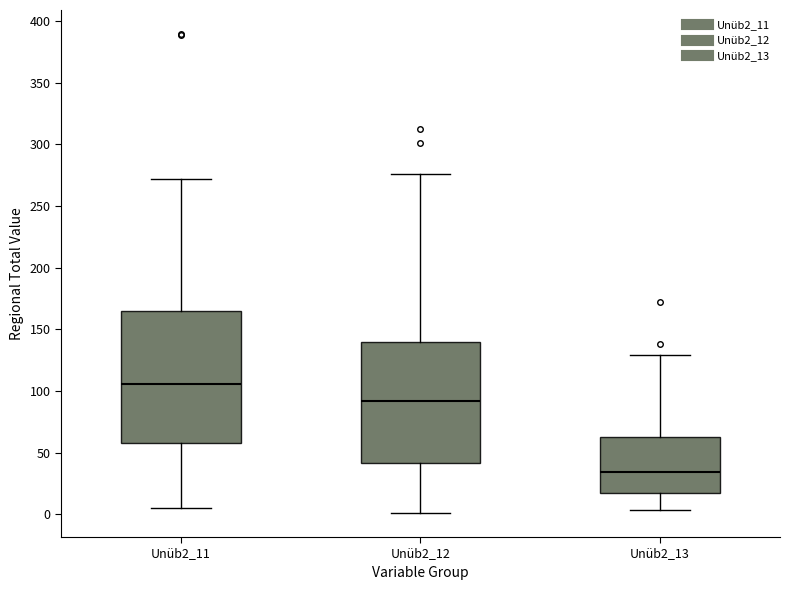

Reading left to right, read every box against the y-axis: the position of its median line, the range the box covers, and the ends of its whiskers. The values are not printed on the chart, so give them approximately, as read against the axis.

Unüb2_11: median 105, box 55 to 165, whiskers 5 to 270
Unüb2_12: median 90, box 40 to 140, whiskers 0 to 275
Unüb2_13: median 35, box 20 to 60, whiskers 5 to 130